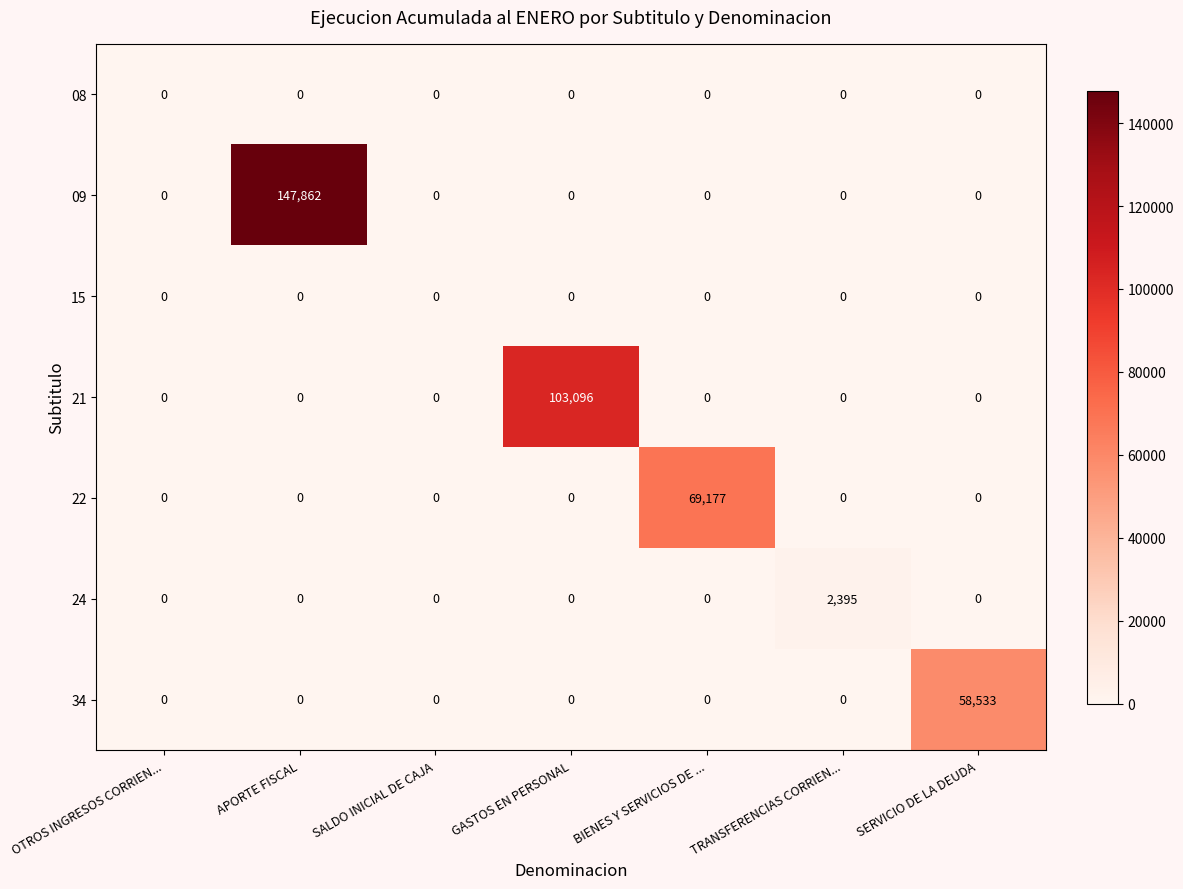

The value of 22 at SERVICIO DE LA DEUDA is 0. True or false?

True